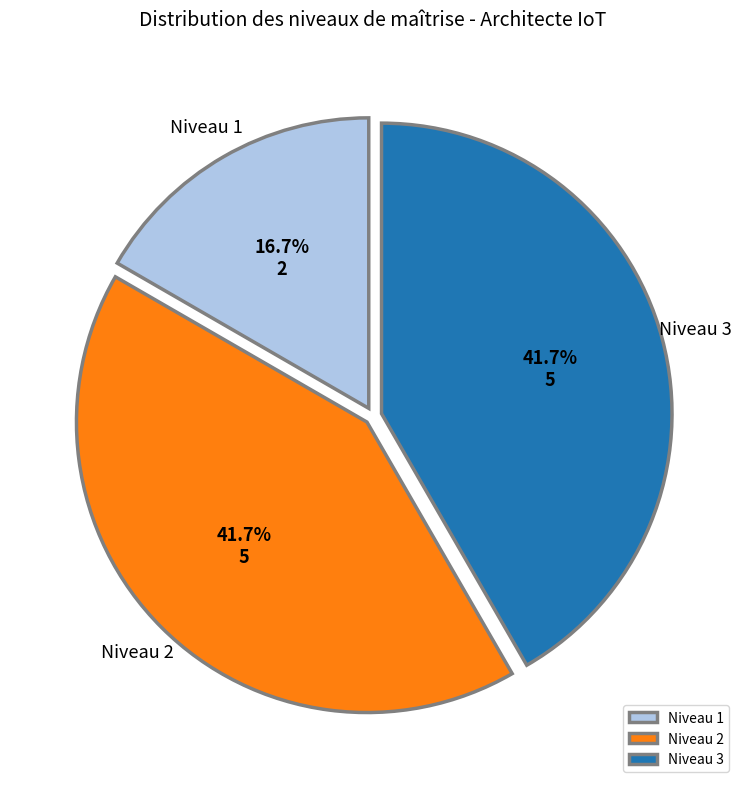

Which category has the smallest portion of the pie?

Niveau 1